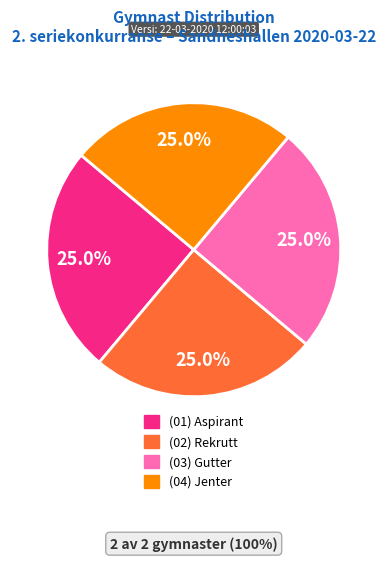

Does any single category account for the majority?

No